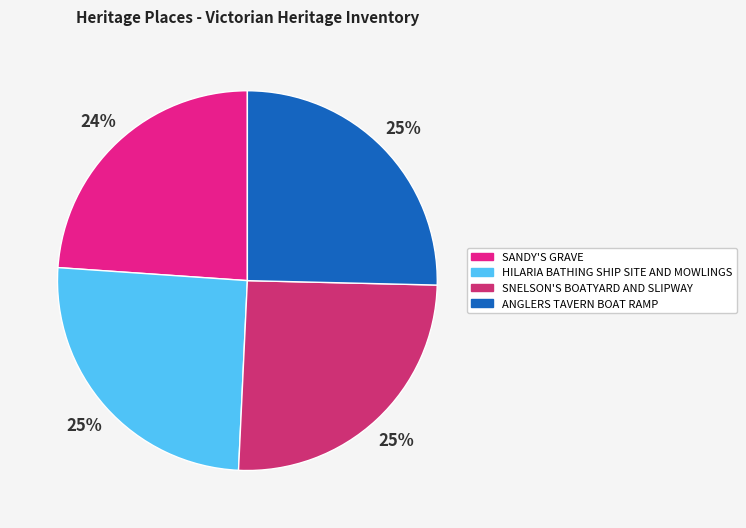

True or false: SANDY'S GRAVE accounts for 24% of the total.

True